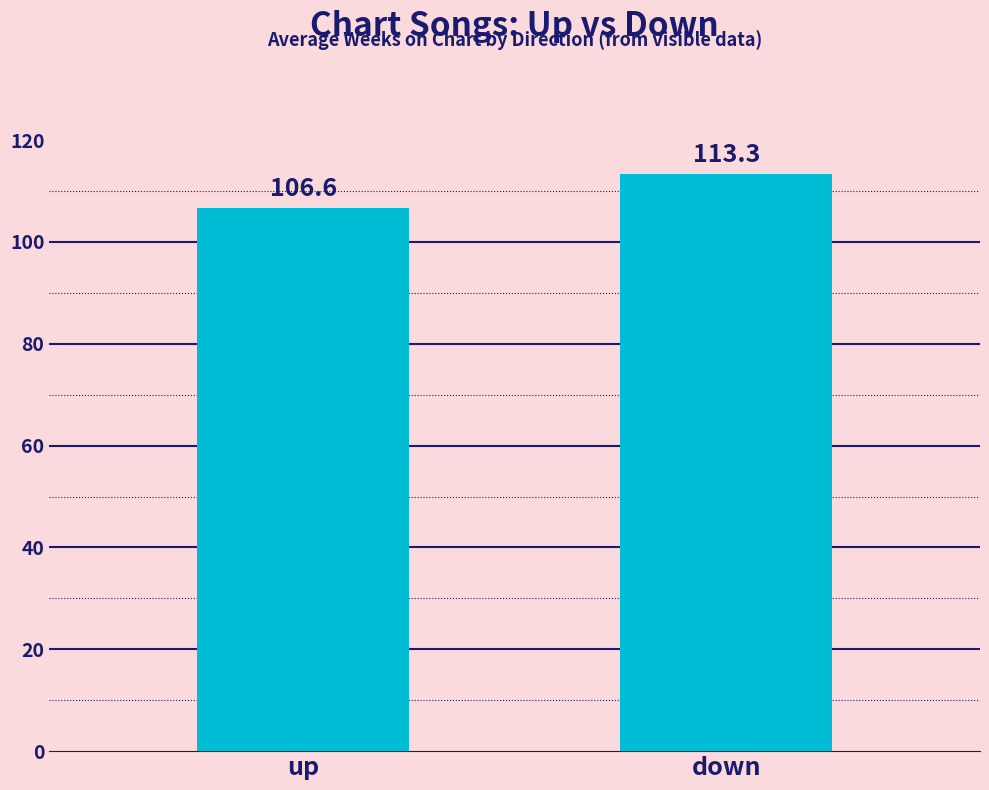

Which label corresponds to the smallest value in the chart?

up